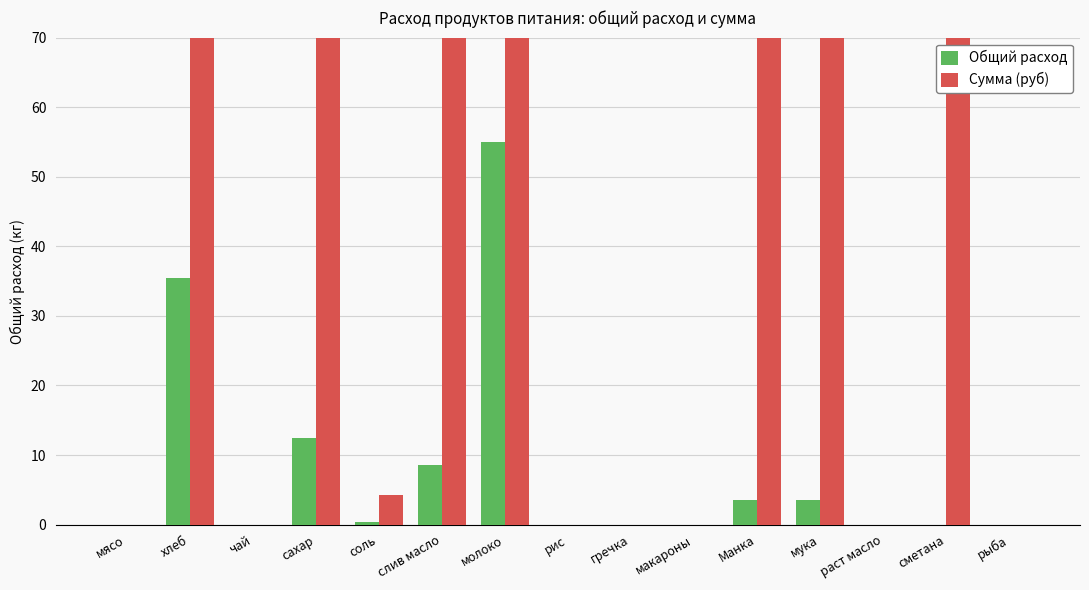

The value of Общий расход at слив масло is 3.9. True or false?

False